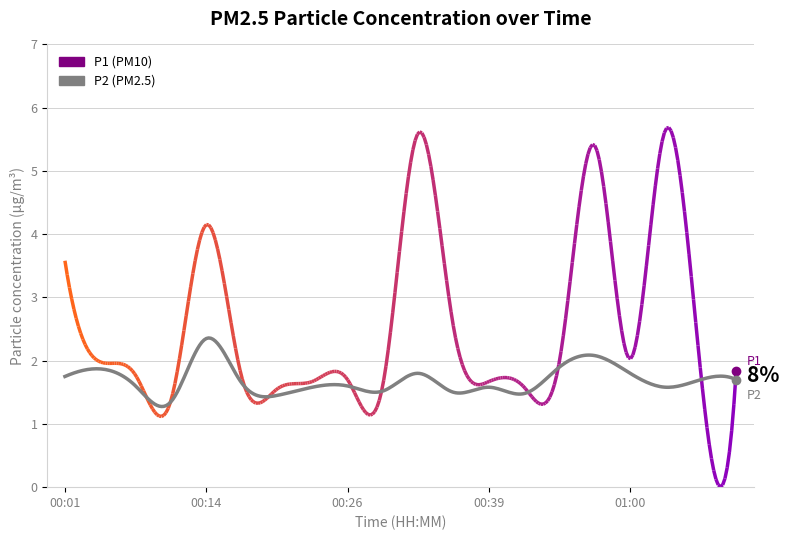

How many lines are shown in the chart?

2